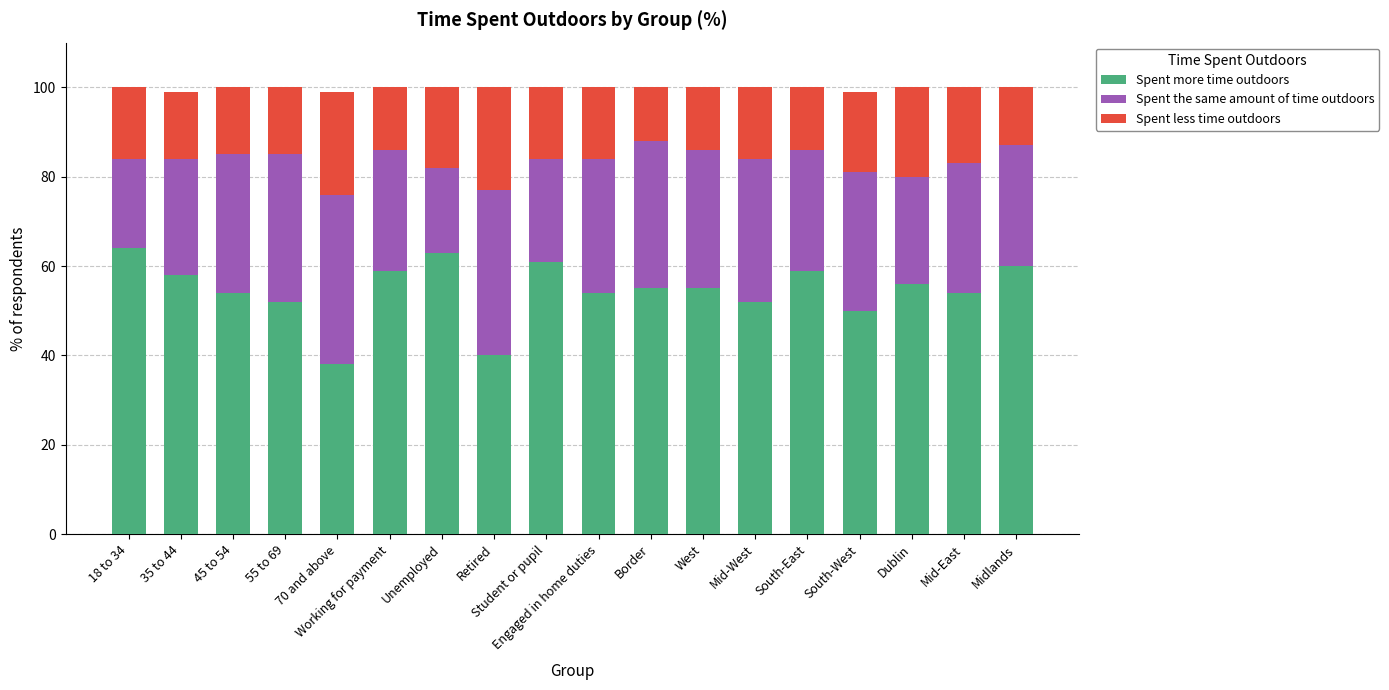

What is the sum of the Spent more time outdoors values at Mid-East and Mid-West?

106